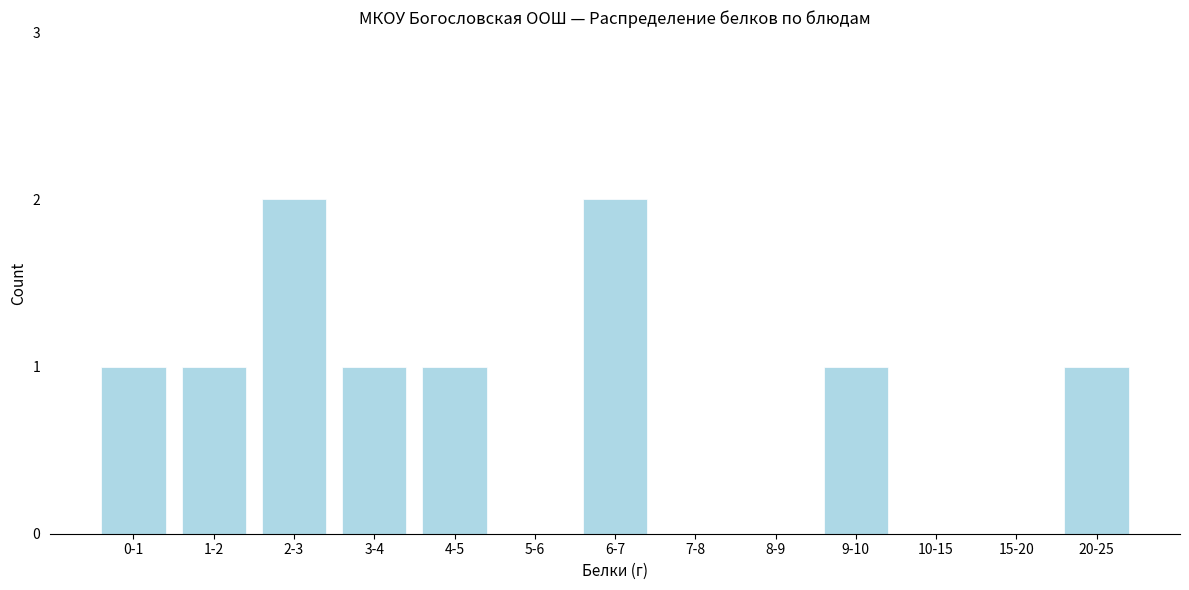

Reading left to right, what are all the values shown in this chart?

0-1=1	1-2=1	2-3=2	3-4=1	4-5=1	5-6=0	6-7=2	7-8=0	8-9=0	9-10=1	10-15=0	15-20=0	20-25=1